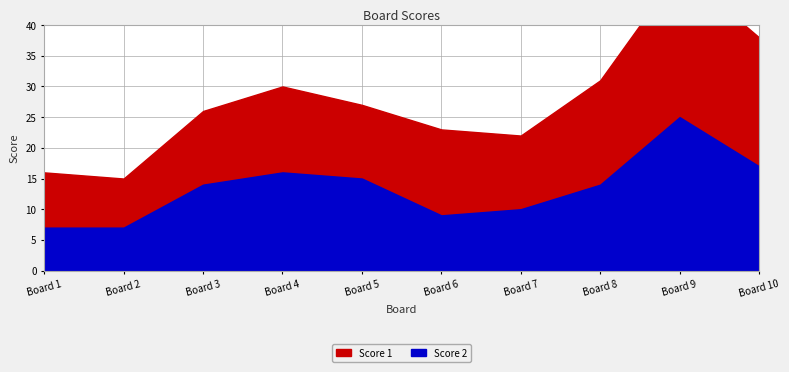

What is the difference between the second highest and minimum values in the Score 2 series?

10